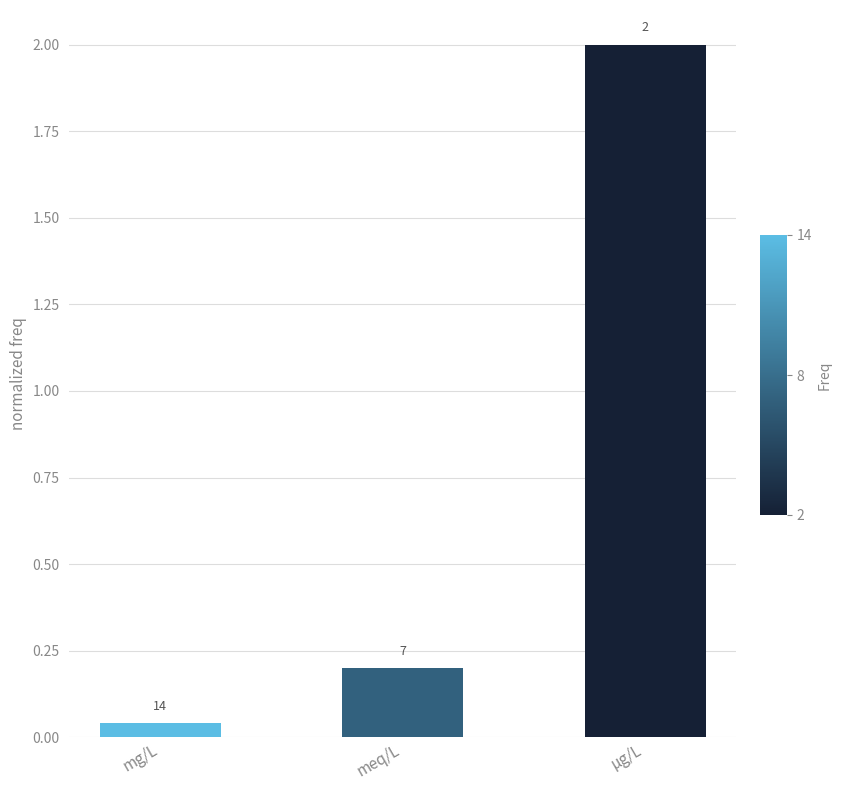

List the labels in order of value, largest first.

µg/L, meq/L, mg/L